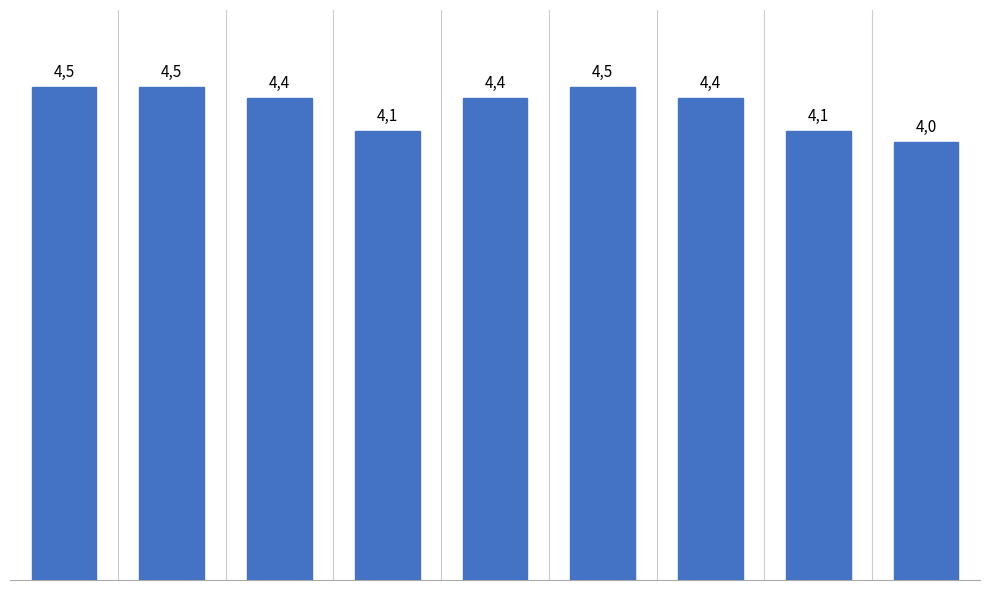

How many bars are there in total?

9